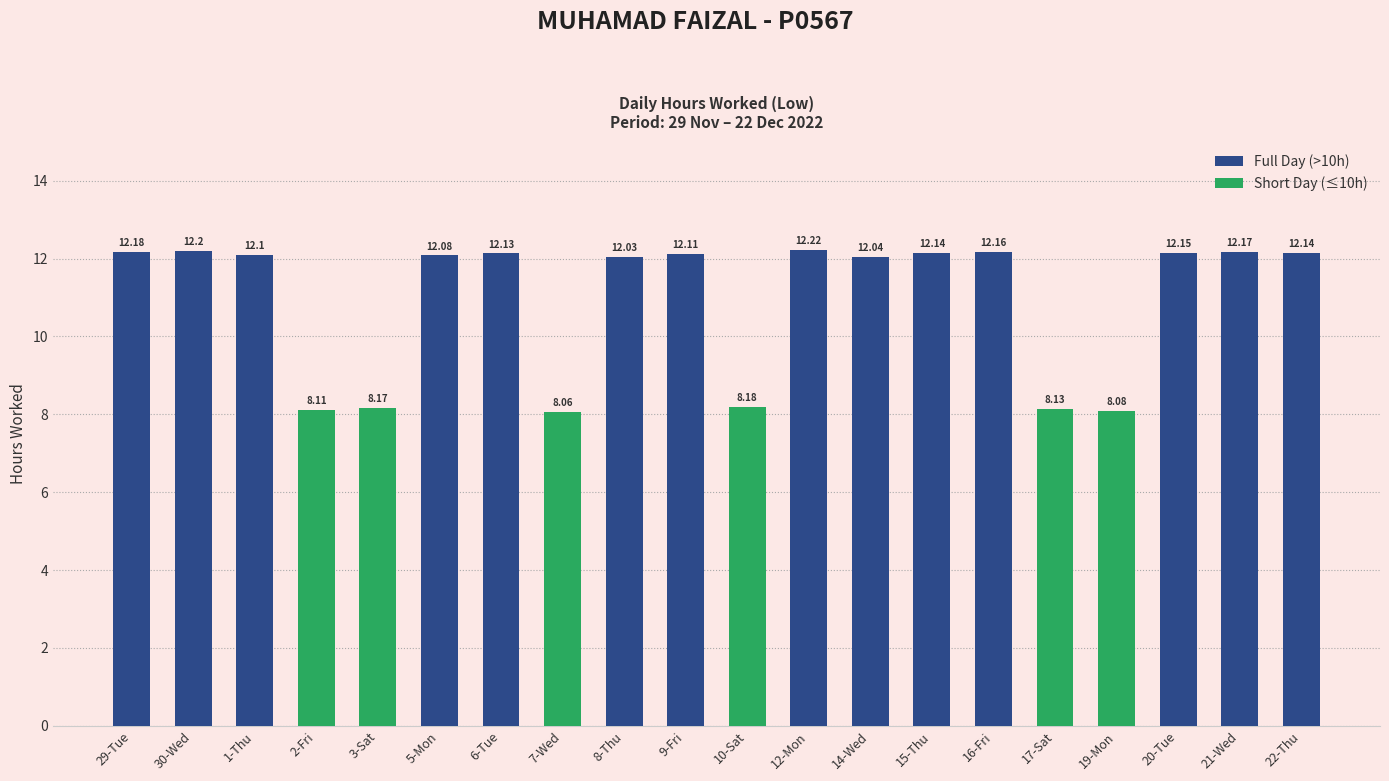

The chart shows a value of 8.4 at 20-Tue. True or false?

False